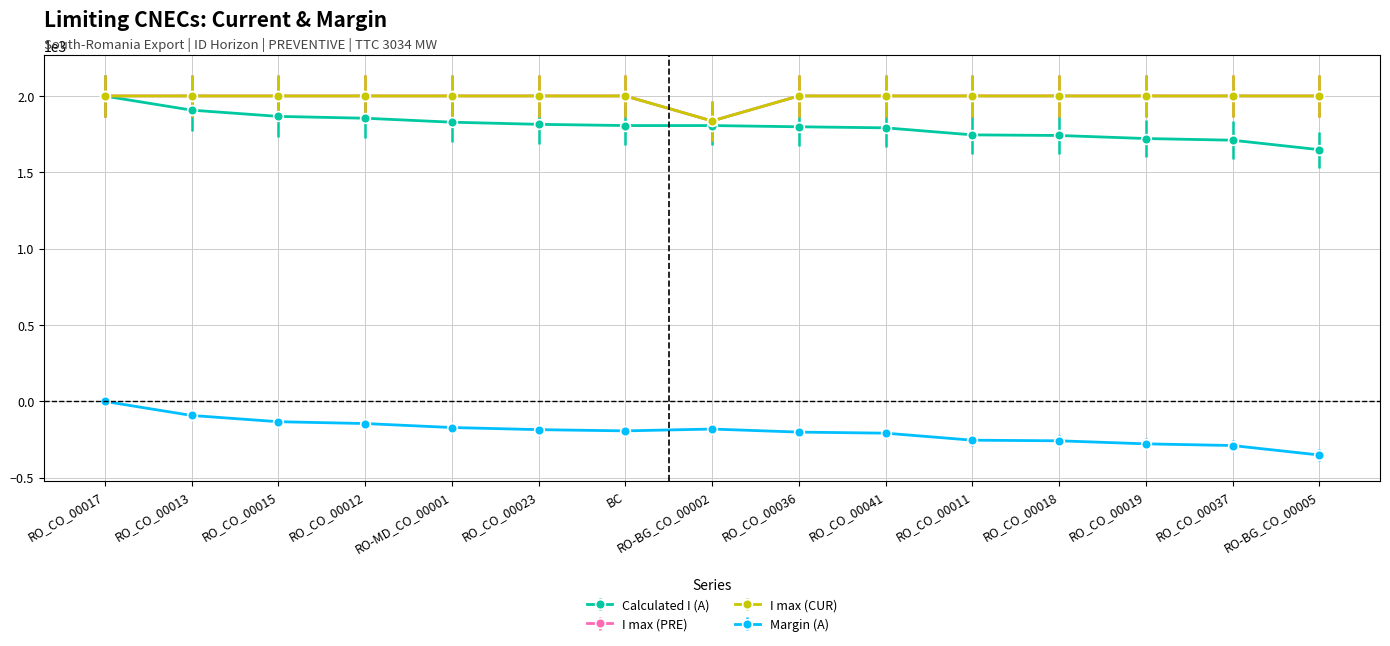

Is this an area chart (filled region under the line)?

No